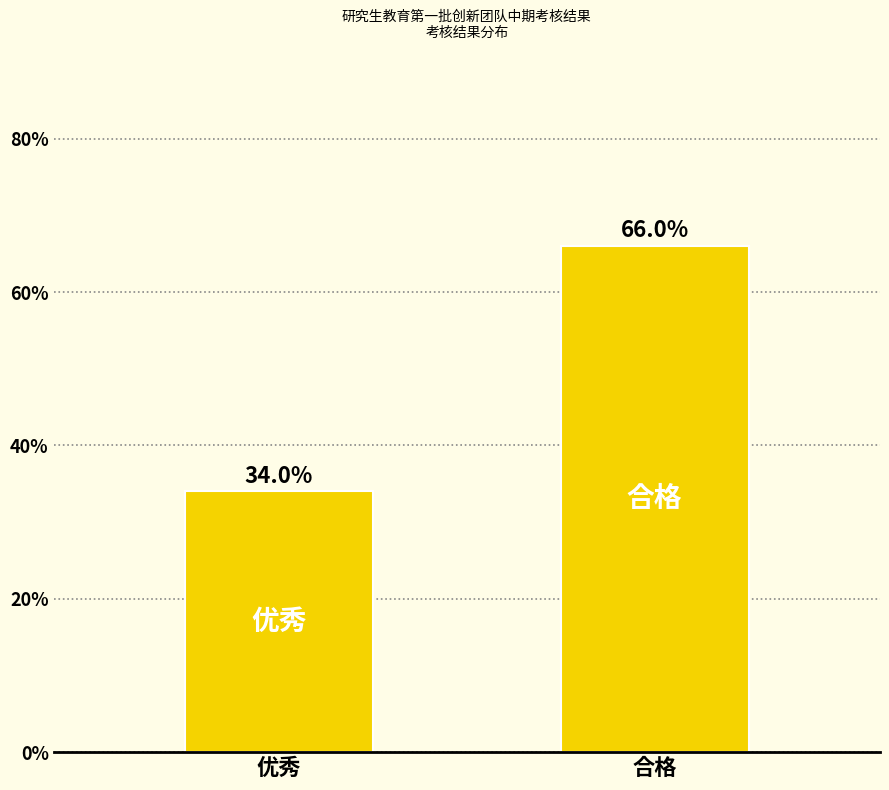

Reading right to left, what are all the values shown in this chart?

66	34